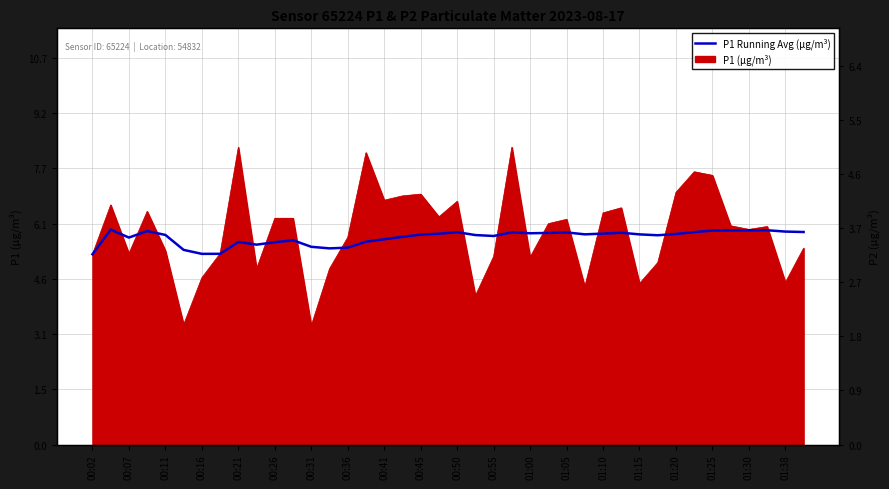

True or false: the data shows 3.3 at 00:07.

False